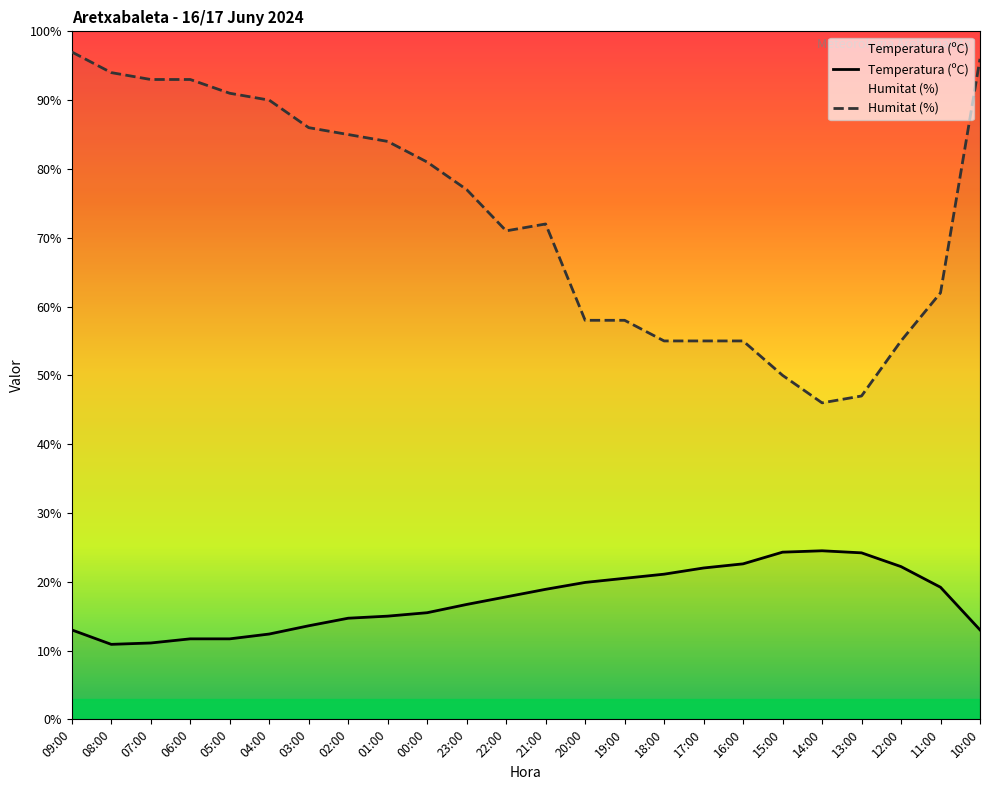

Rank the series by their average value, from lowest to highest.

Temperatura (ºC), Humitat (%)